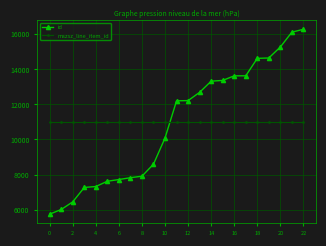

What is the average value of the id series?

10893